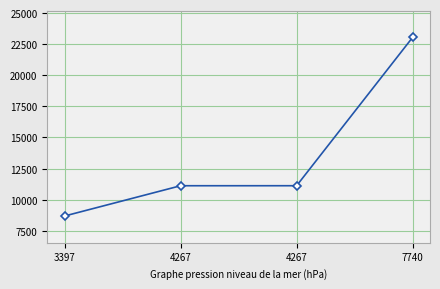

Rank the categories by value from lowest to highest.

3397, 4267, 4267, 7740